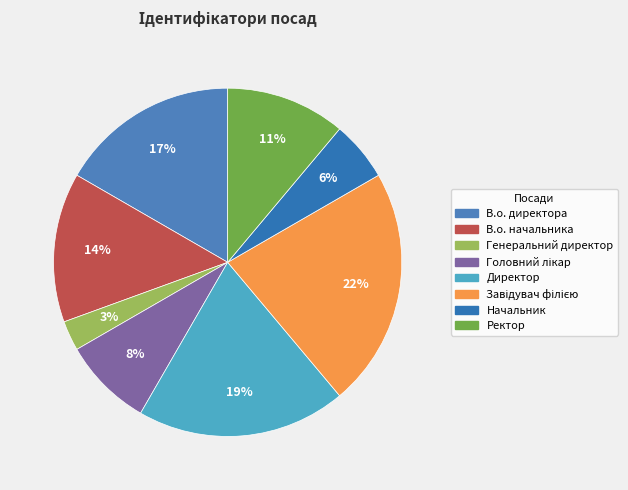

To the nearest percent, what percentage of the pie is Ректор?

11%